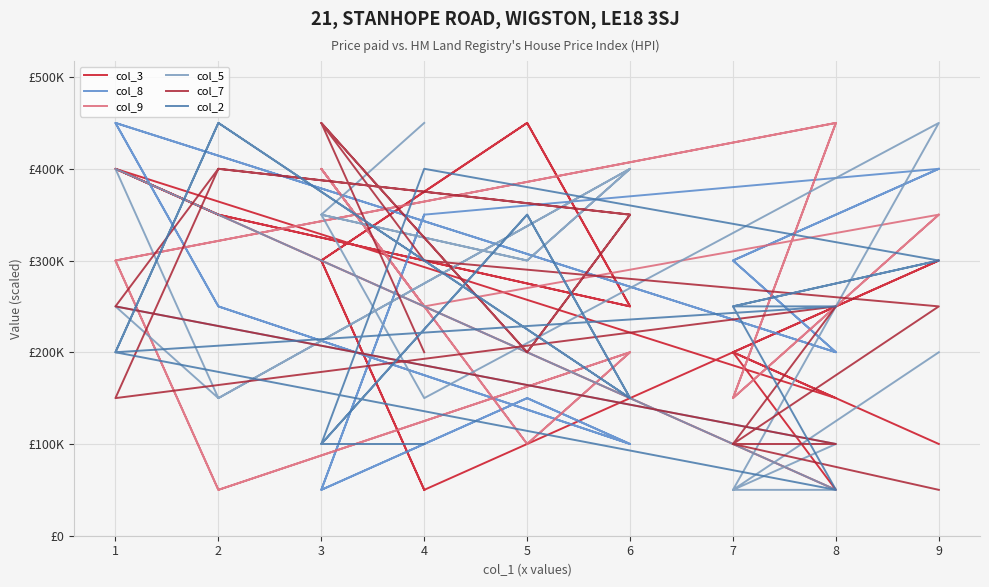

The value of col_3 at 3 is 186791. True or false?

False